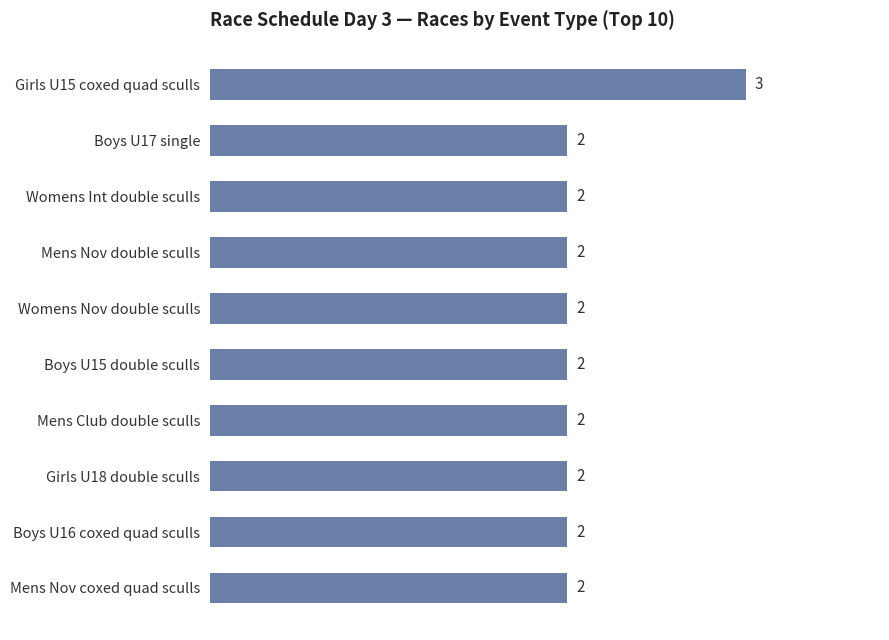

What is the ratio of the value at Girls U18 double sculls to the value at Mens Nov double sculls?

1.0